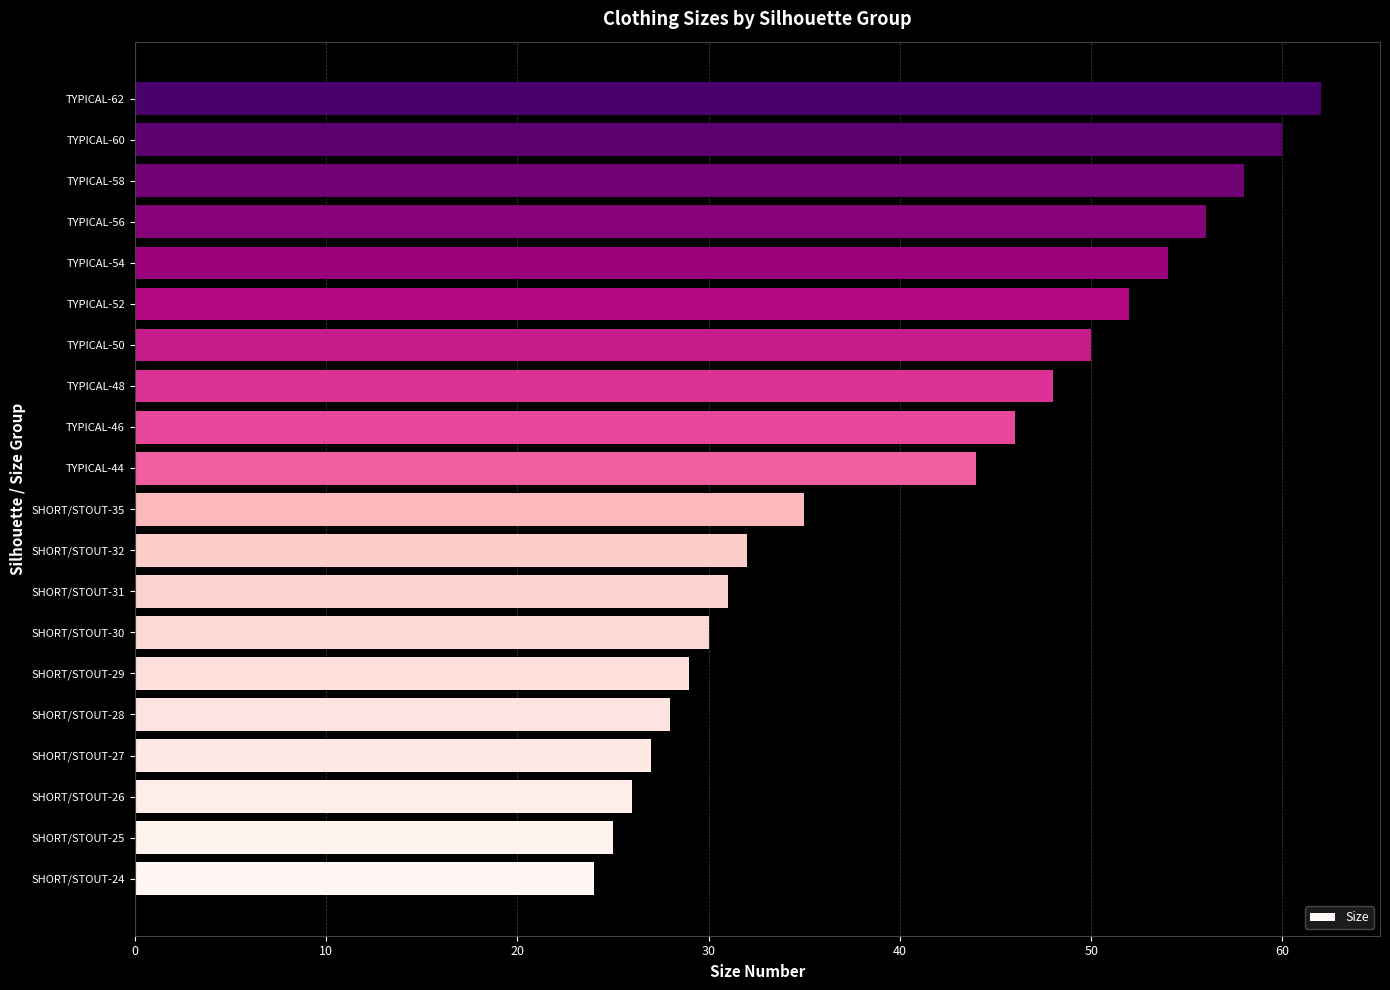

What is the sum of all values?

817